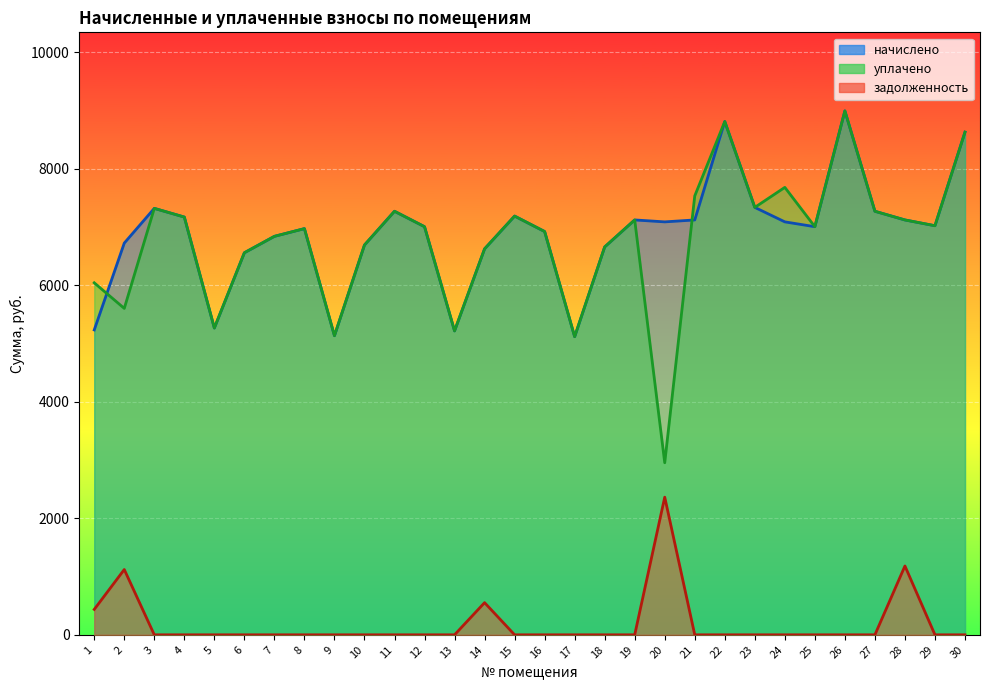

What is the total value across all series at 25?

14009.8